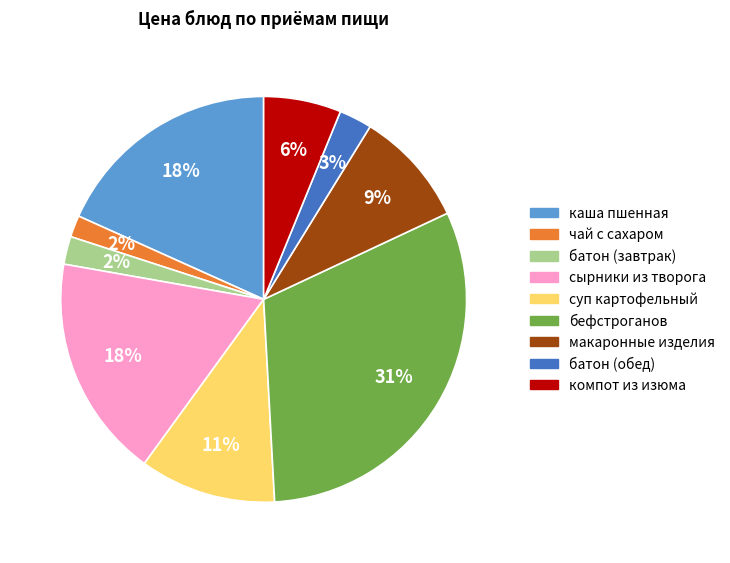

Is there any slice that represents more than half of the pie?

No